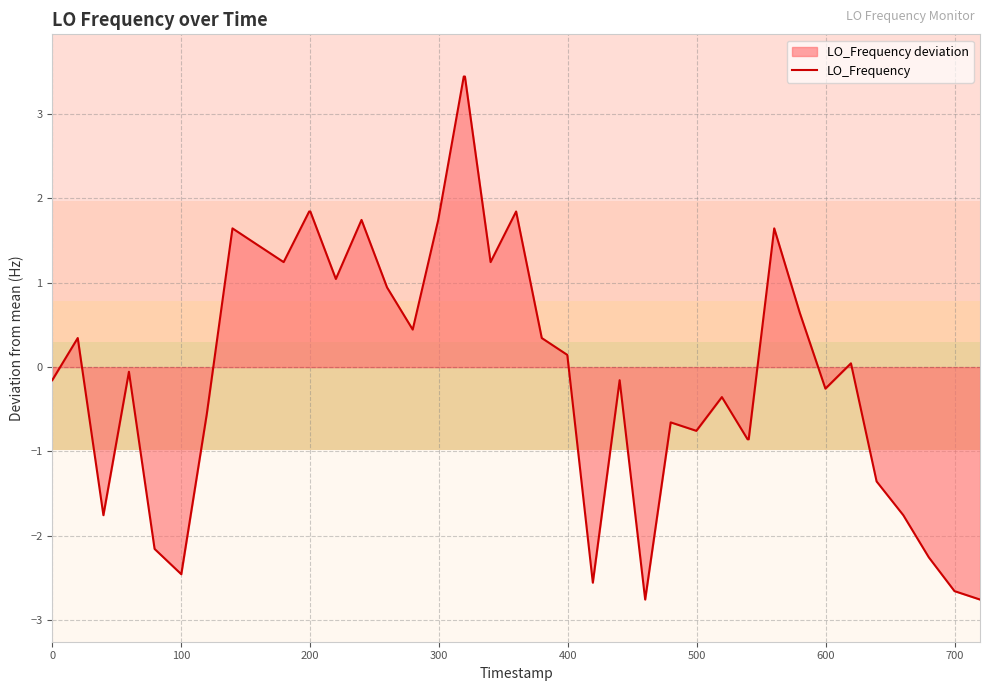

What is the maximum value shown in the chart?

3.4